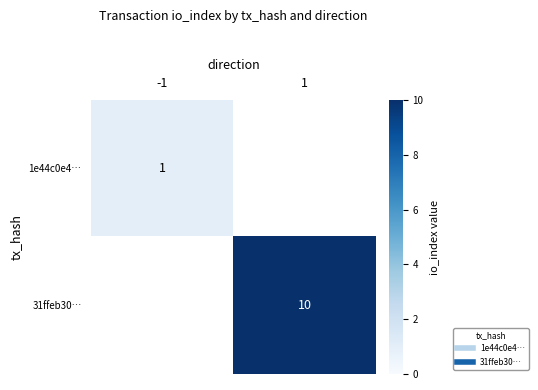

At how many categories does at least one series exceed 5?

1